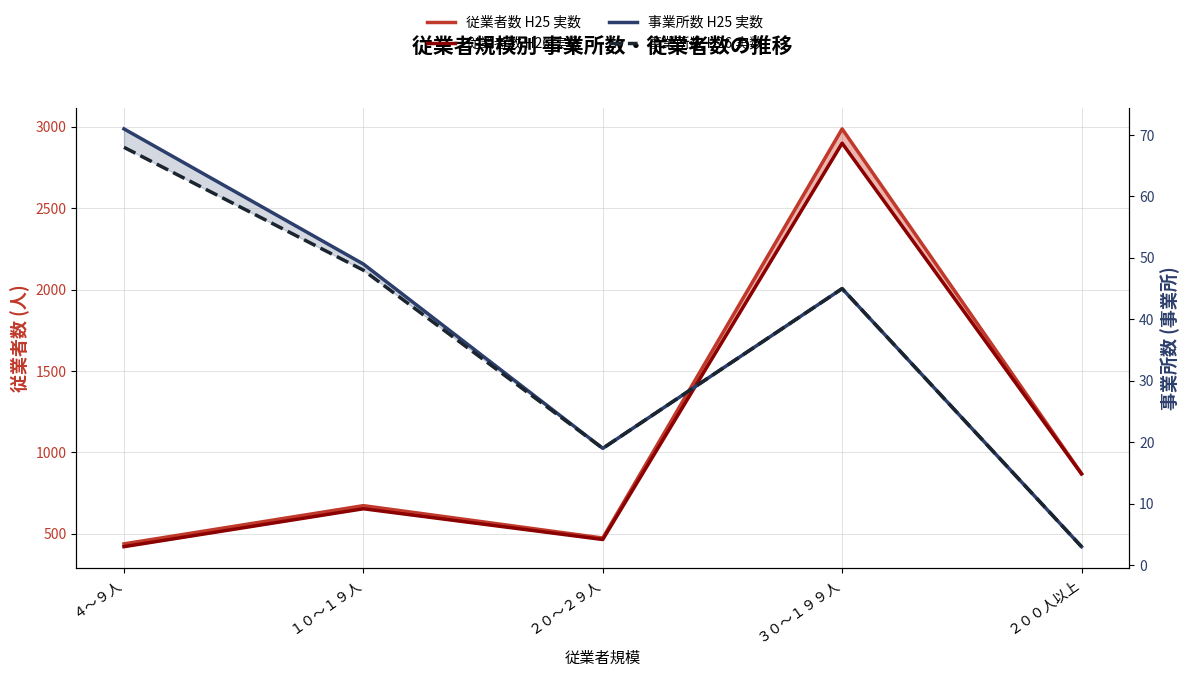

What are all the series names shown in the legend?

従業者数 H25 実数, 従業者数 H26 実数, 事業所数 H25 実数, 事業所数 H26 実数